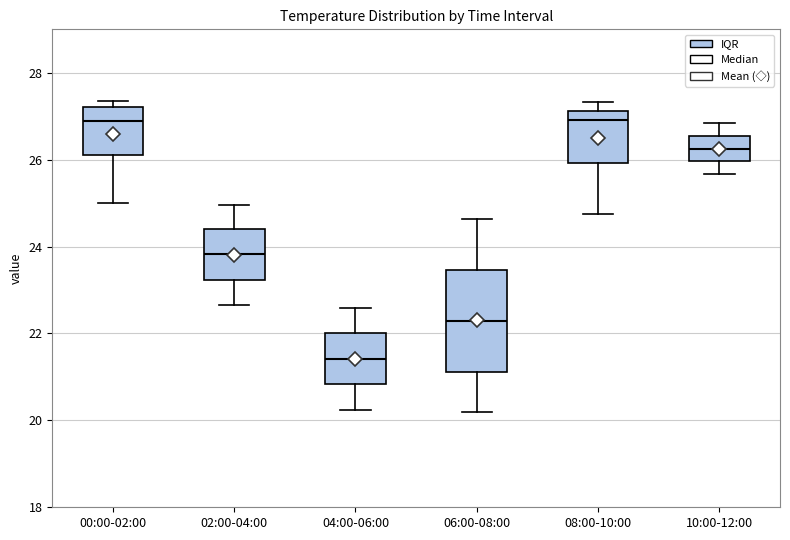

Comparing the boxes themselves (not the whiskers), which one is the tallest?

06:00-08:00